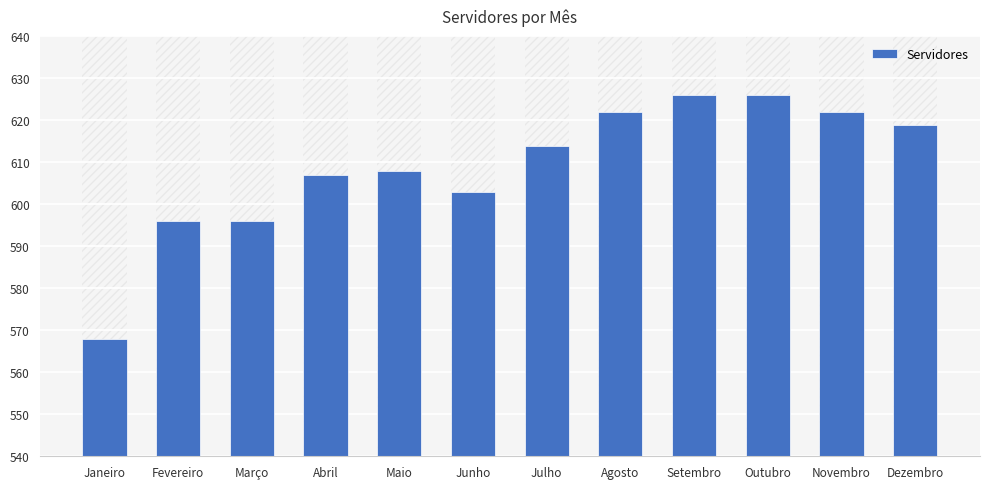

What is the difference between the values at Janeiro and Julho?

46